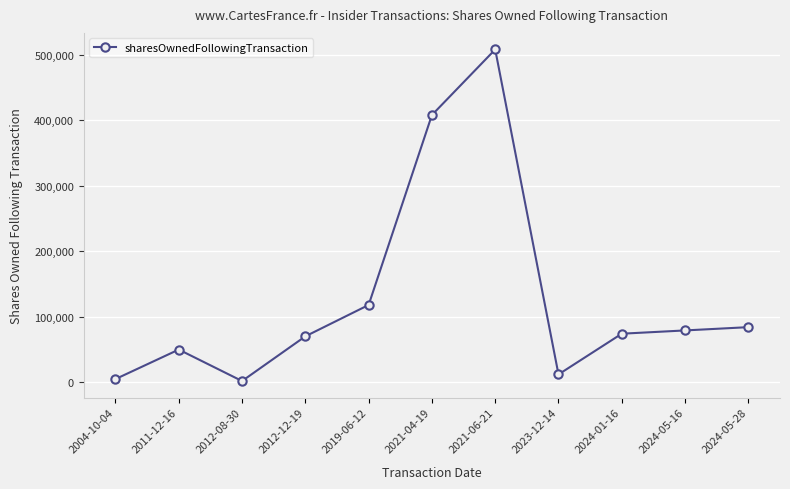

How many interior local valleys (lower than both neighbors) does the data have?

2